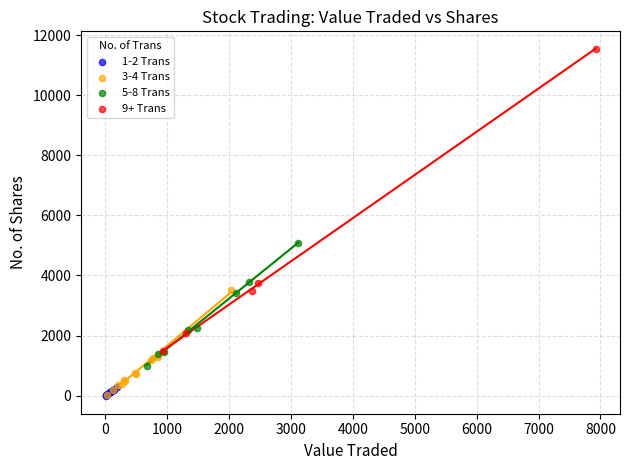

Which series has the widest spread of Y values?

9+ Trans